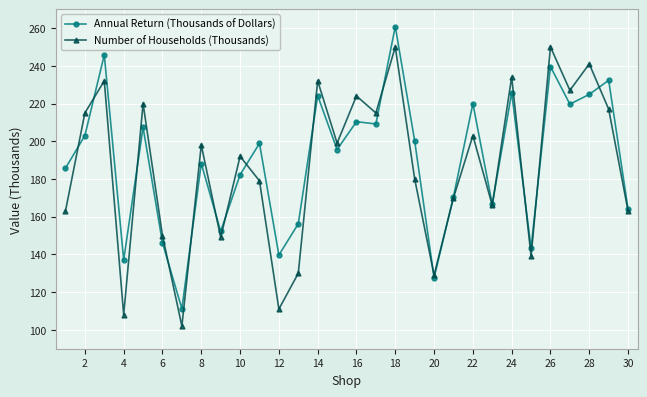

What is the sum of all Number of Households (Thousands) values?

5588.0